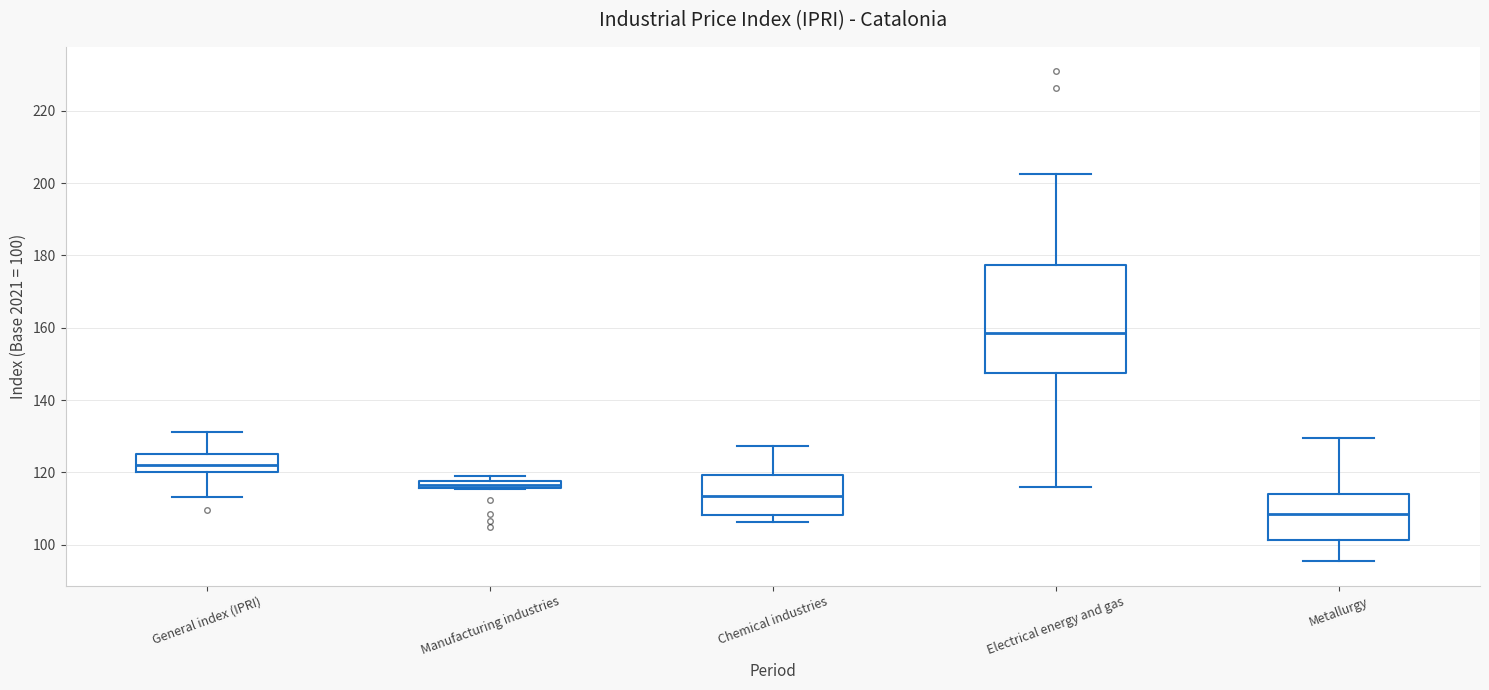

Which box has the highest median line?

Electrical energy and gas